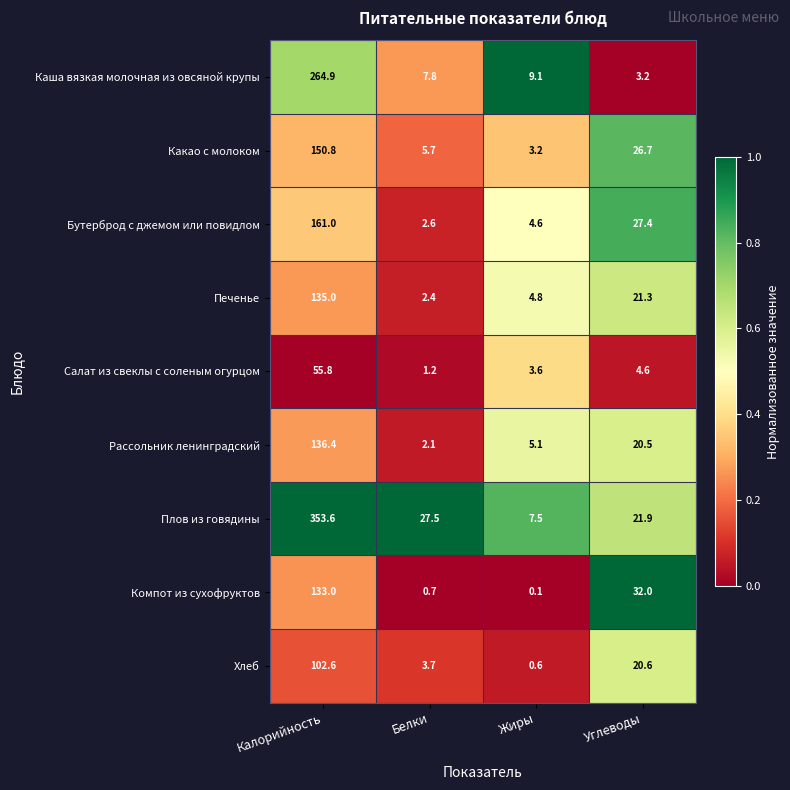

What is the sum of all Печенье values?

163.5